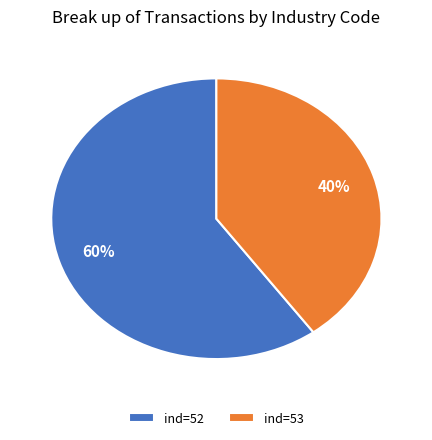

To the nearest percent, what is the difference between the ind=53 and ind=52 slice percentages?

20%